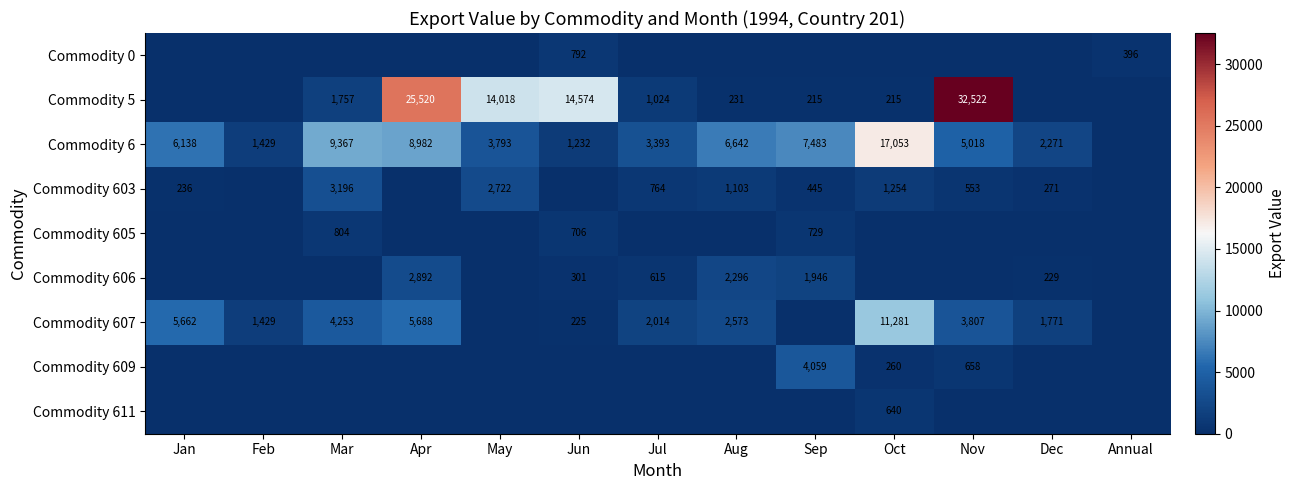

What is the difference between the Commodity 607 values at Jul and Jun?

1789